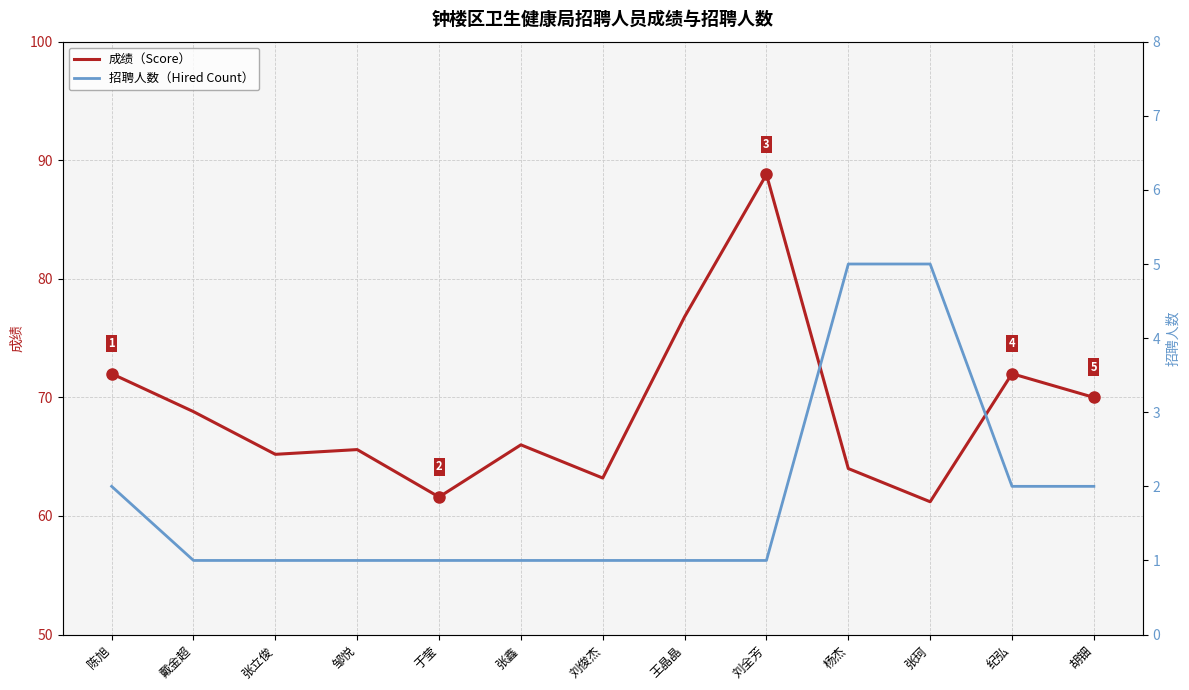

Reading left to right, list all the values displayed in this chart.

成绩: 陈旭=72.0	戴金超=68.8	张立俊=65.2	邹悦=65.6	于莹=61.6	张鑫=66.0	刘俊杰=63.2	王晶晶=76.8	刘全芳=88.8	杨杰=64.0	张珂=61.2	纪弘=72.0	胡钿=70.0
招聘人数: 陈旭=2.0	戴金超=1.0	张立俊=1.0	邹悦=1.0	于莹=1.0	张鑫=1.0	刘俊杰=1.0	王晶晶=1.0	刘全芳=1.0	杨杰=5.0	张珂=5.0	纪弘=2.0	胡钿=2.0